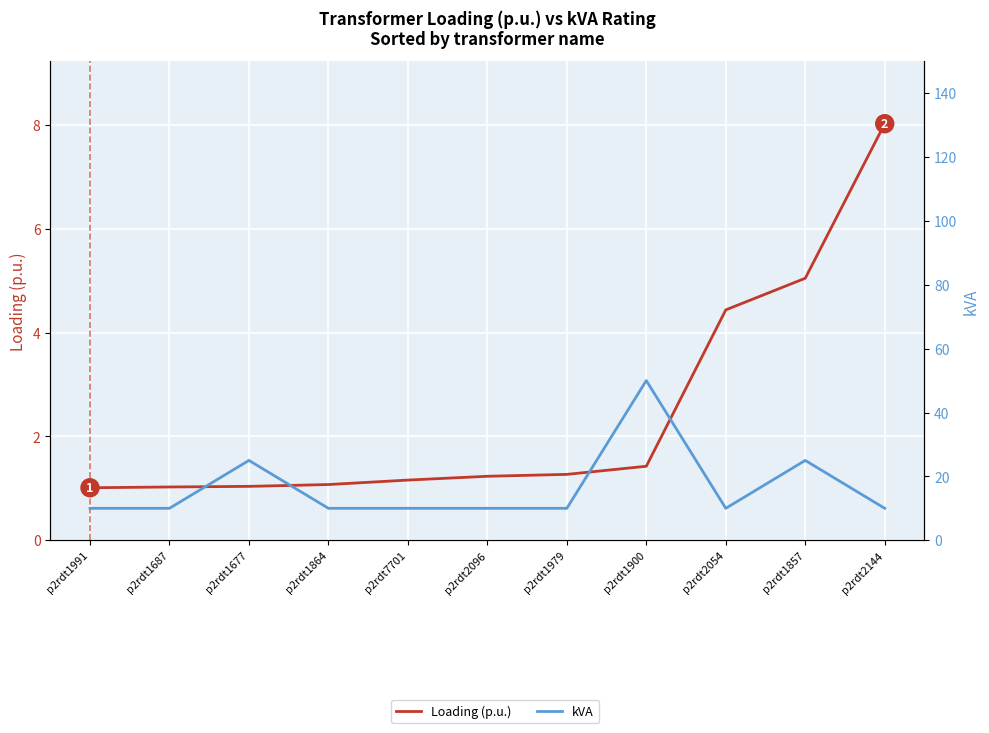

What is the label of the 6th point from the left?

p2rdt2096